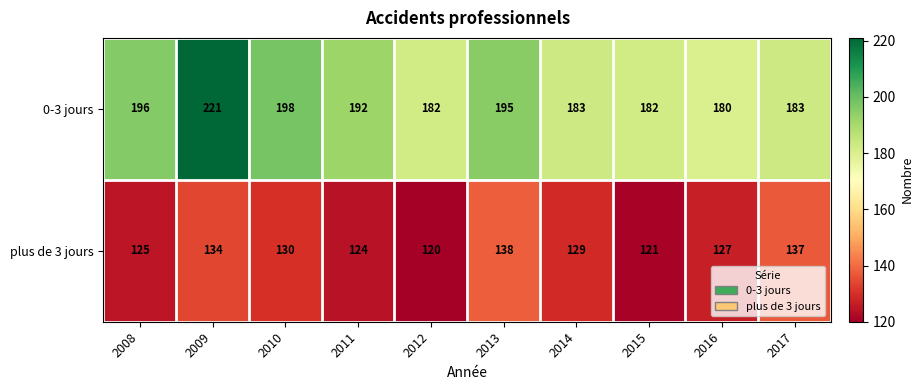

At which category does the chart reach its peak across all series?

2009